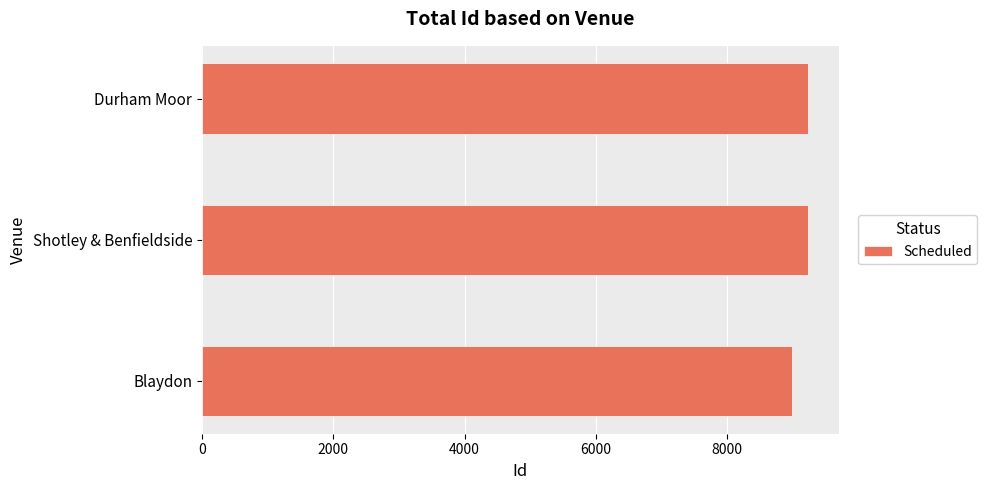

How many data points are less than 9234?

1